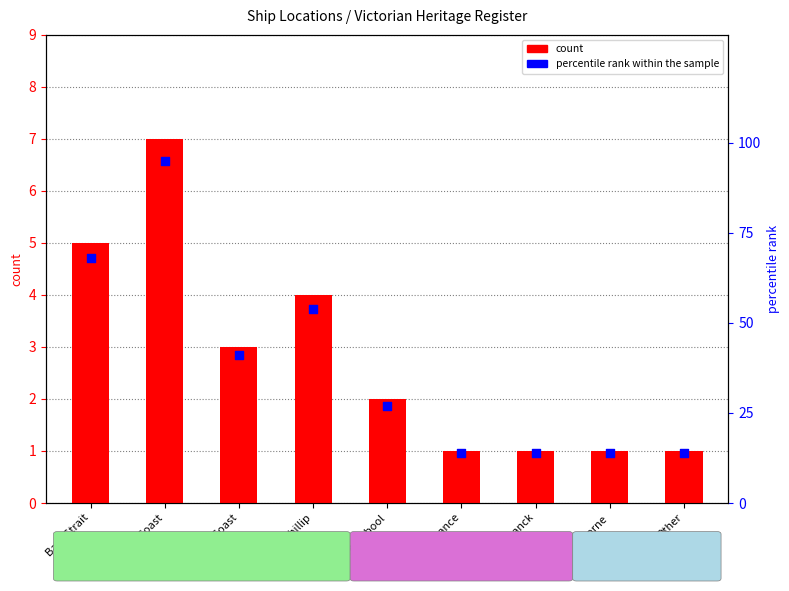

At which category is the sum across all series the highest?

East Coast